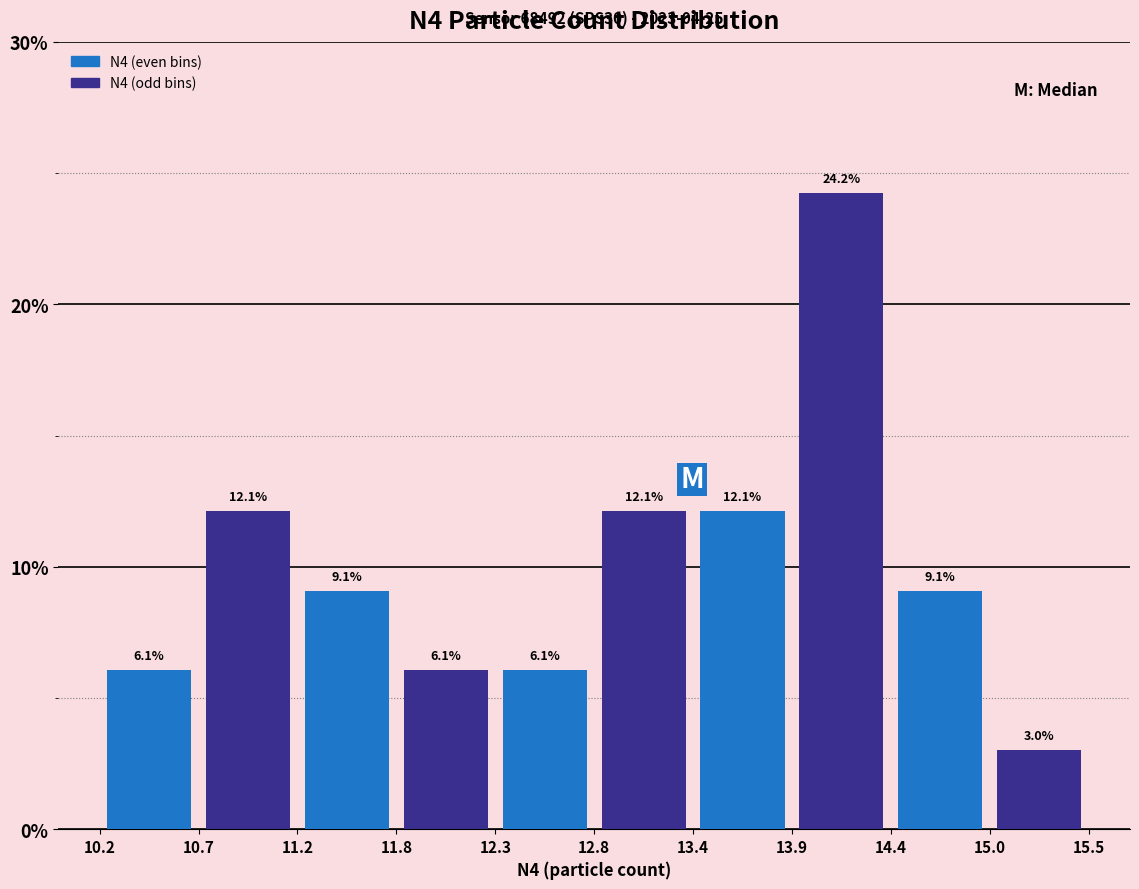

What is the height of the bar covering 11.8 to 12.3 on the x-axis?

6.1